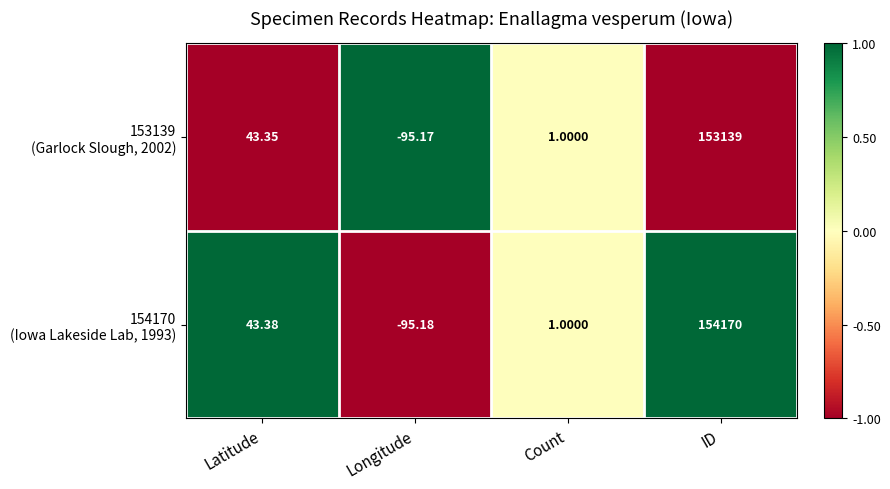

At which category is the sum across all series the highest?

ID